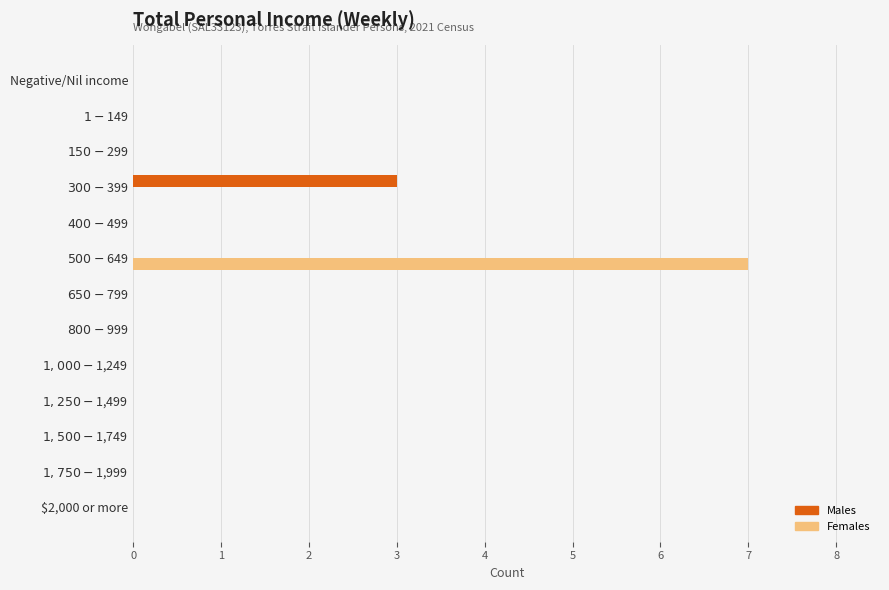

True or false: Males has a value of 1 at $2,000 or more.

False